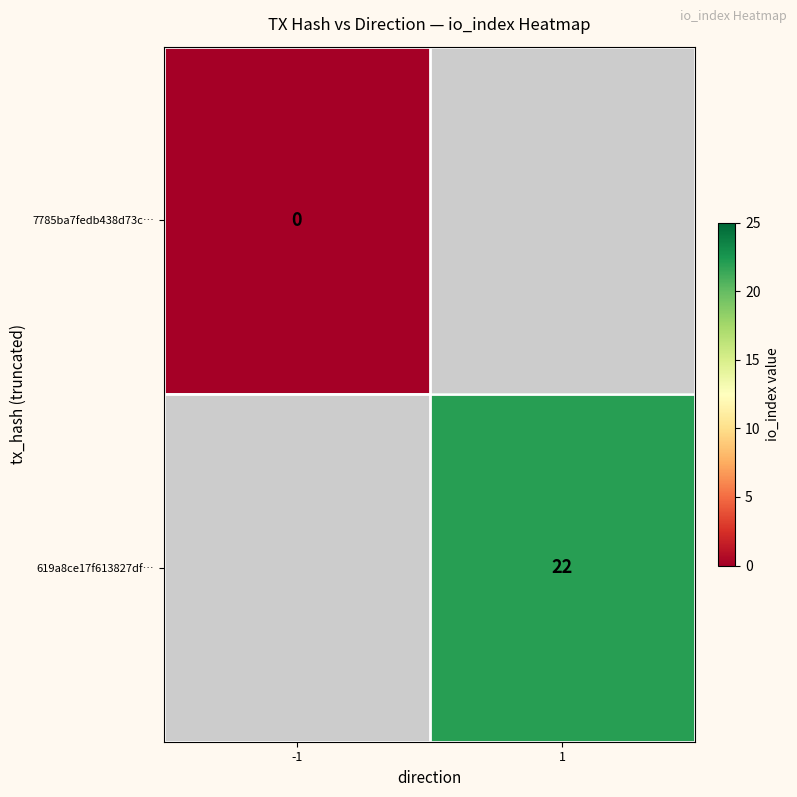

True or false: 619a8ce17f613827df… has a value of 39 at 1.

False